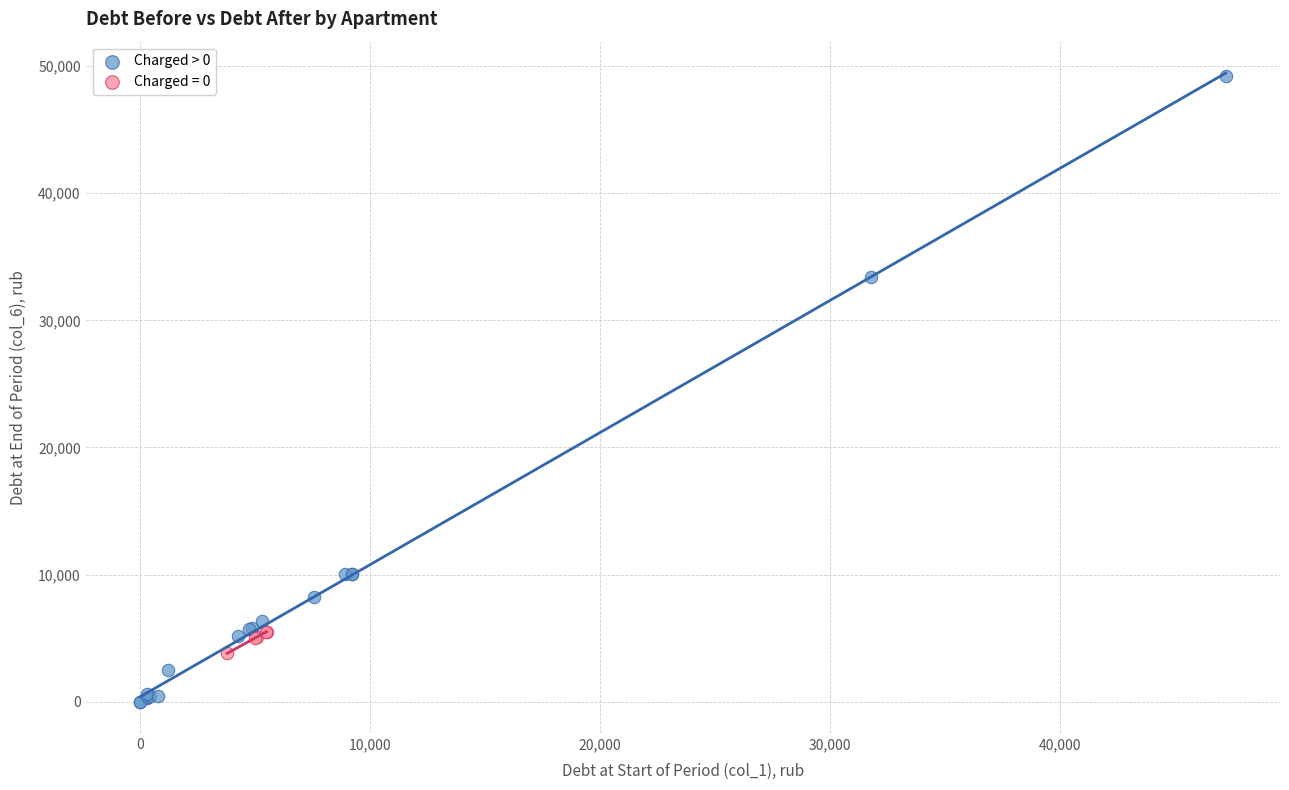

Which series contains the highest Y value?

Charged > 0